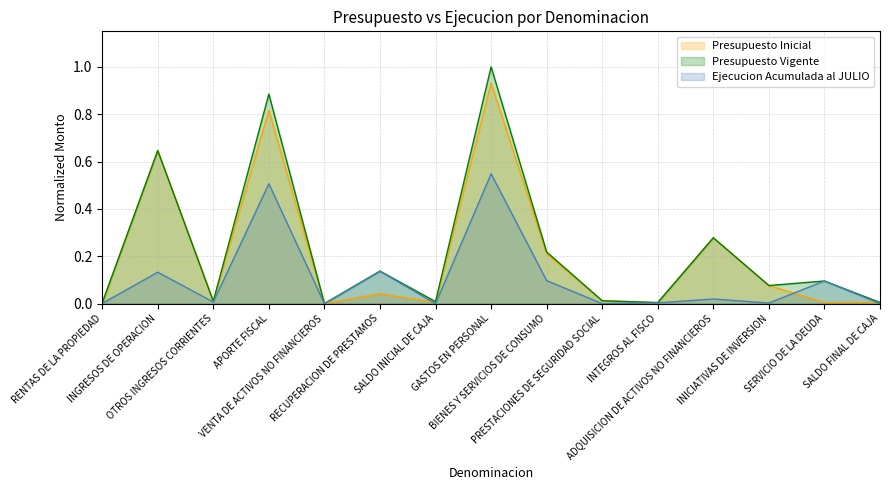

True or false: Presupuesto Vigente and Ejecucion Acumulada al JULIO cross at least once.

False